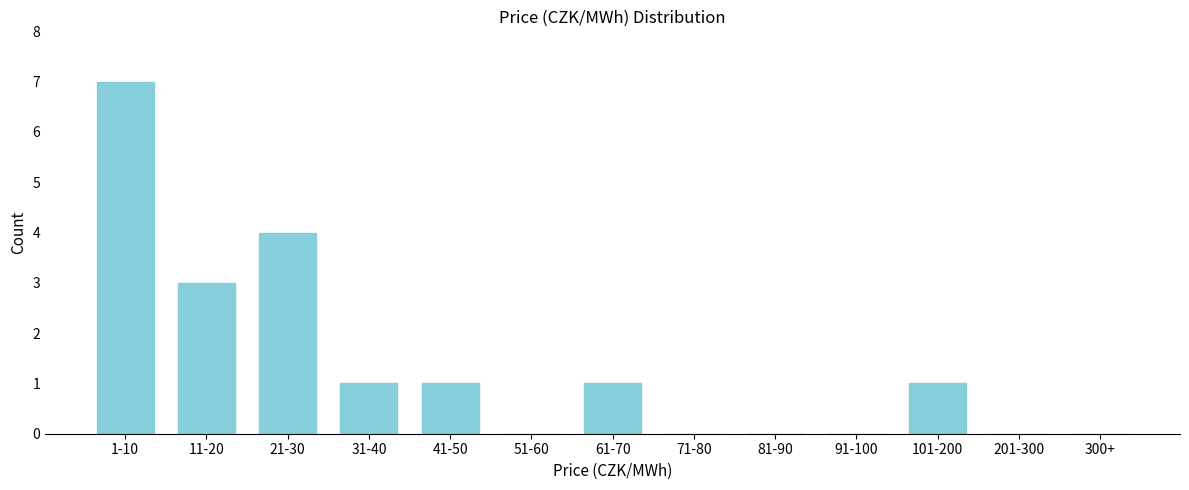

Reading left to right, transcribe all the data shown in this chart.

1-10=7	11-20=3	21-30=4	31-40=1	41-50=1	51-60=0	61-70=1	71-80=0	81-90=0	91-100=0	101-200=1	201-300=0	300+=0